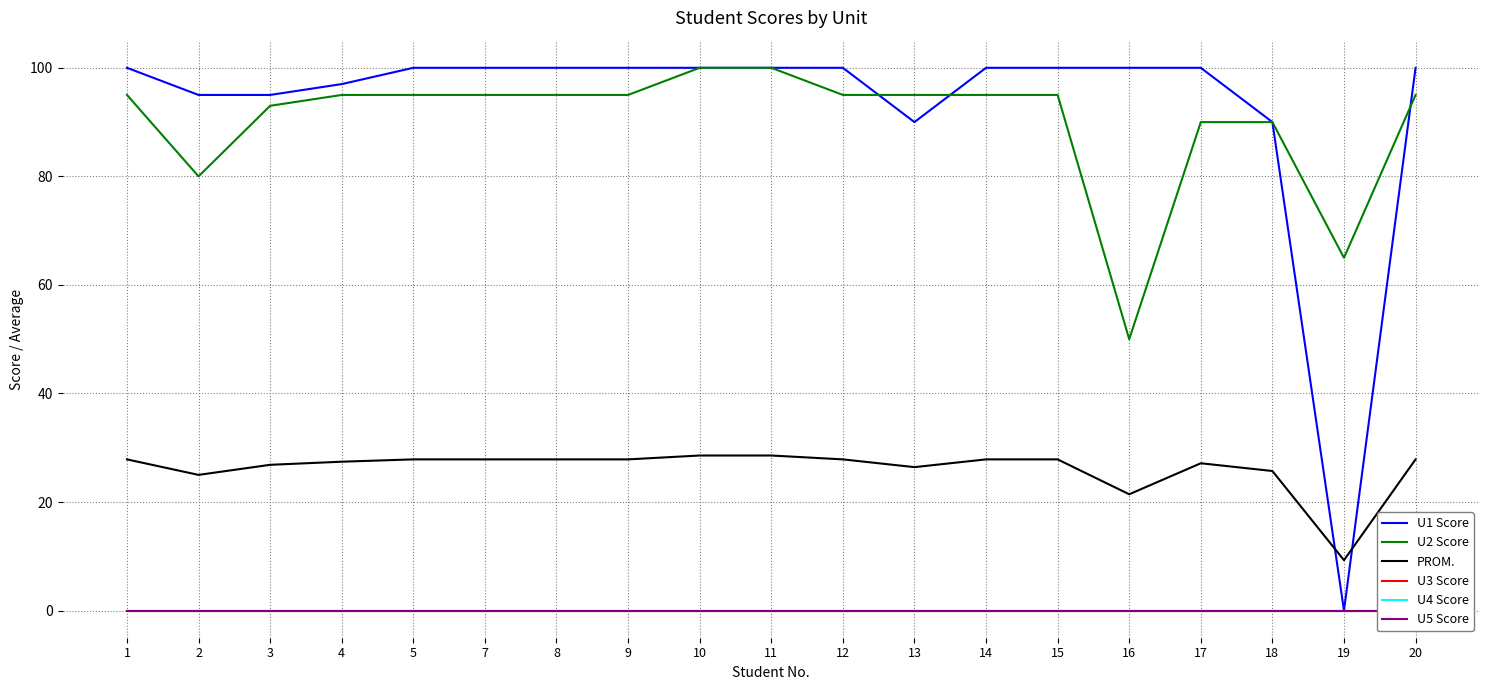

Which label corresponds to the largest value in the chart?

1